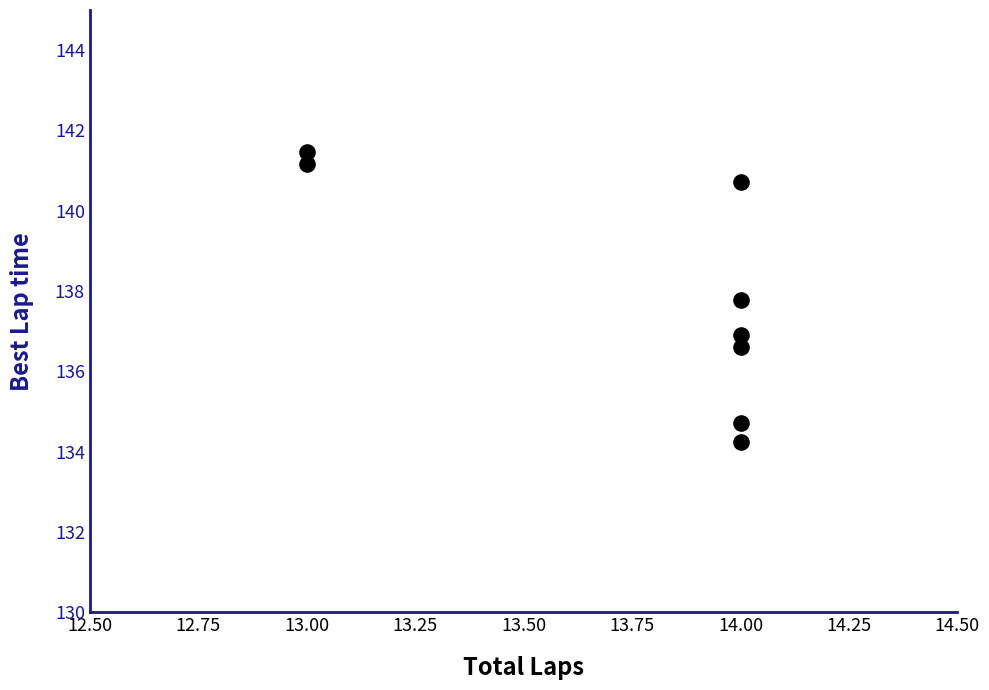

What is the average Y value?

138.0